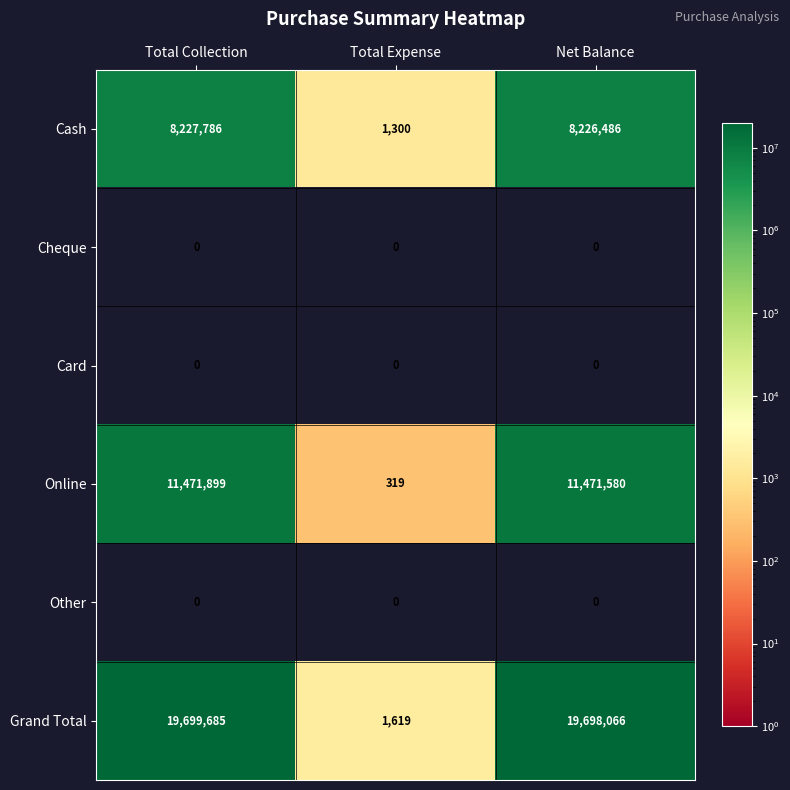

What is the average value of the Online series?

7647933